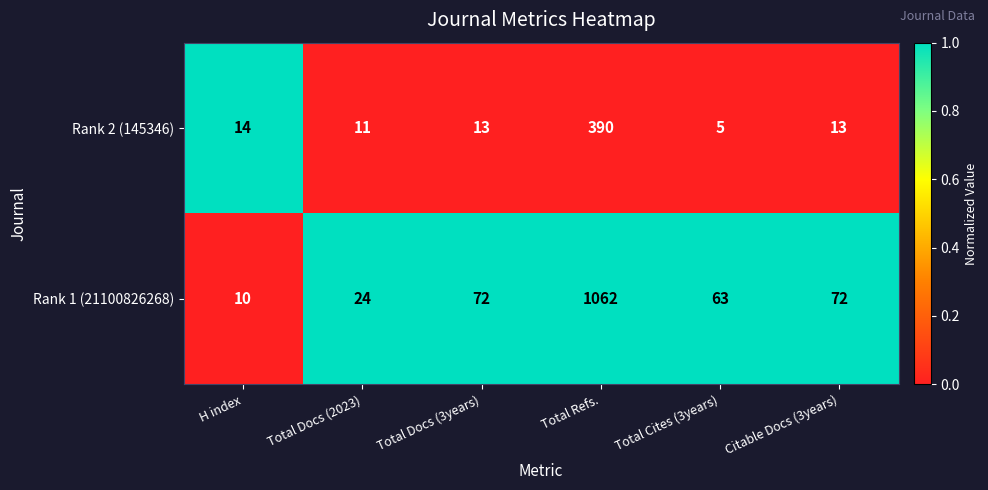

At which category does the chart reach its minimum across all series?

Total Cites (3years)